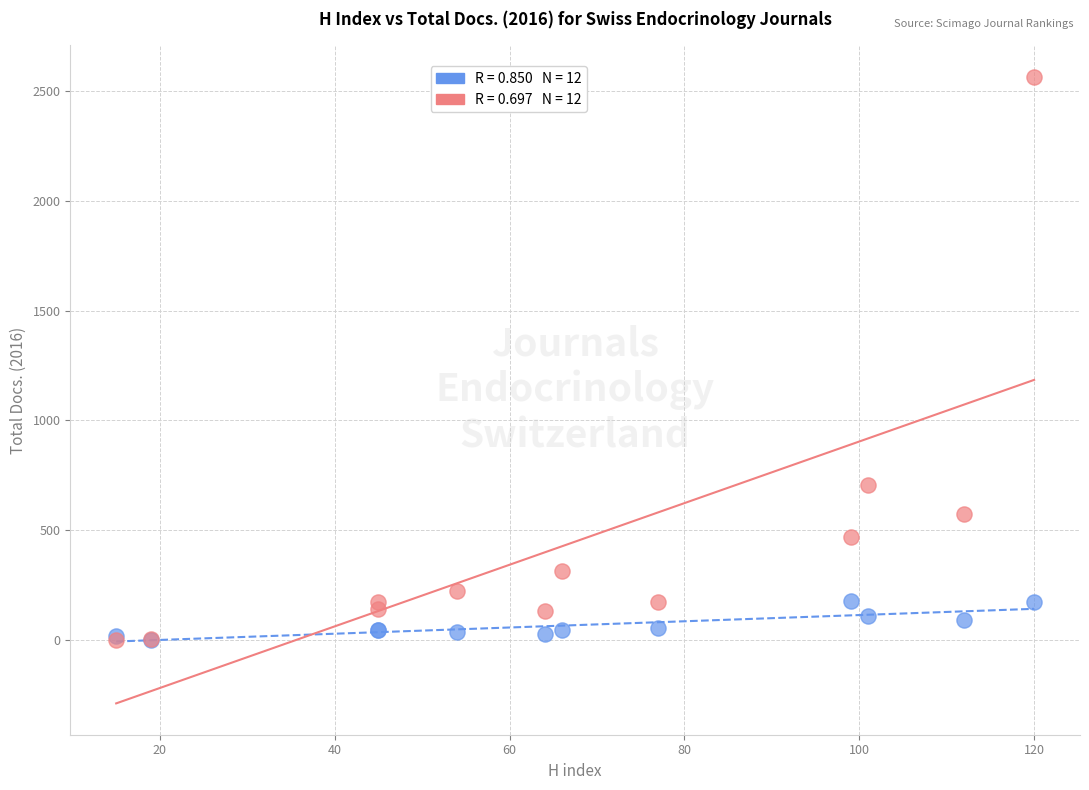

Across all series, what Y value is closest to 1282?

705